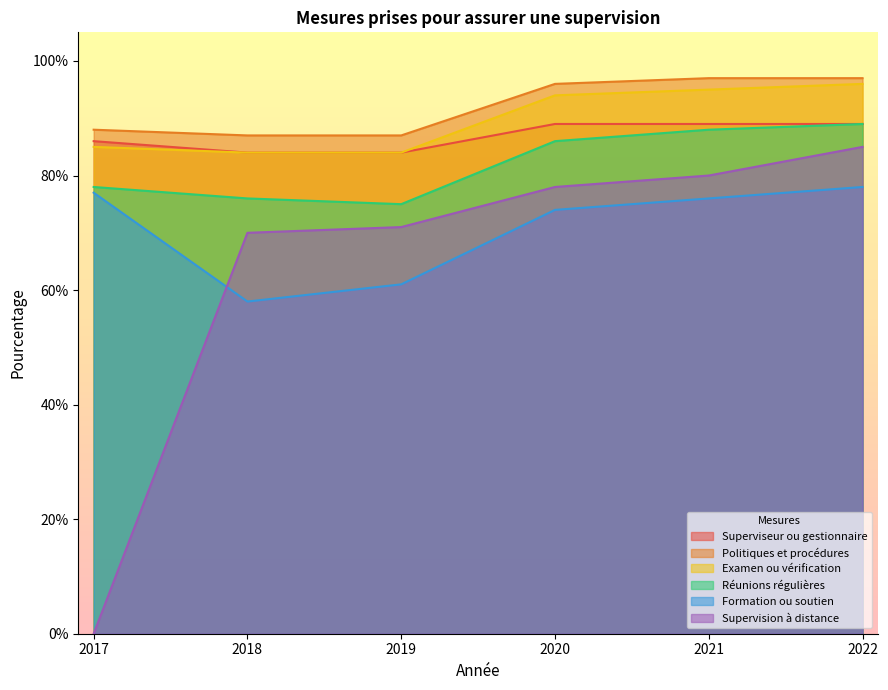

True or false: Politiques et procédures and Superviseur ou gestionnaire intersect in this chart.

False